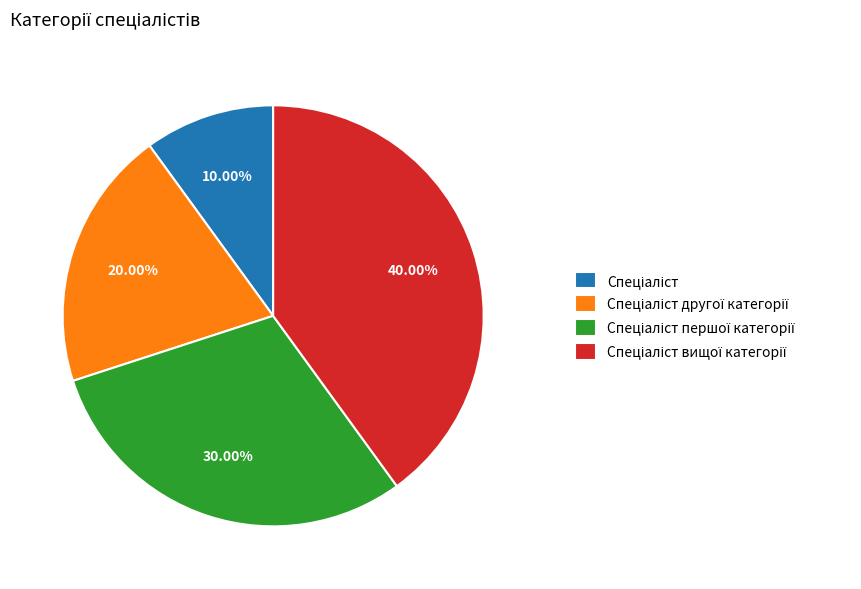

Does any single category account for the majority?

No